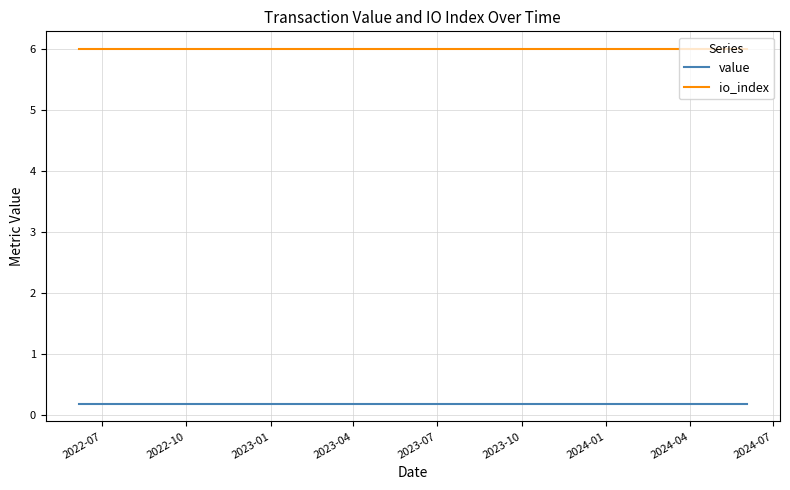

How many categories are shown in the chart?

25